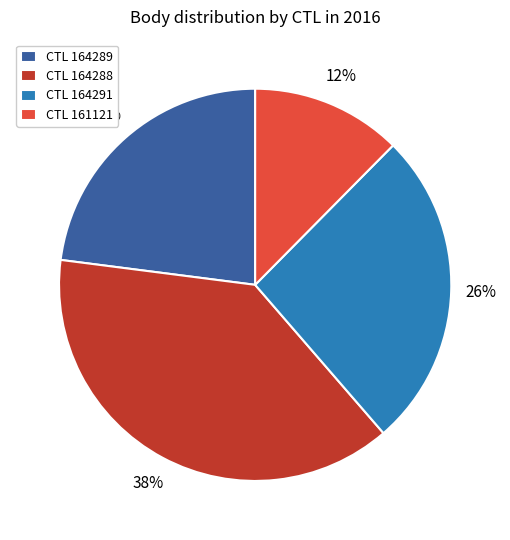

How many slices are in this pie chart?

4